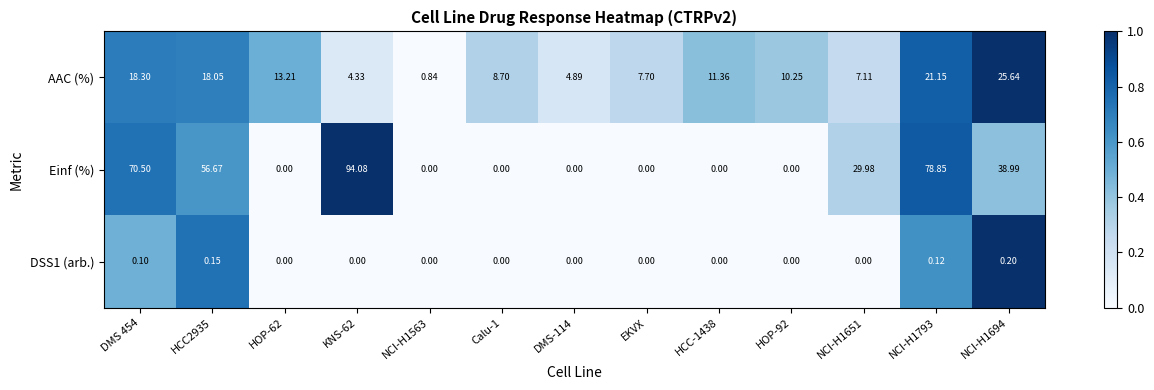

What is the difference between the highest and lowest values at NCI-H1793?

78.7